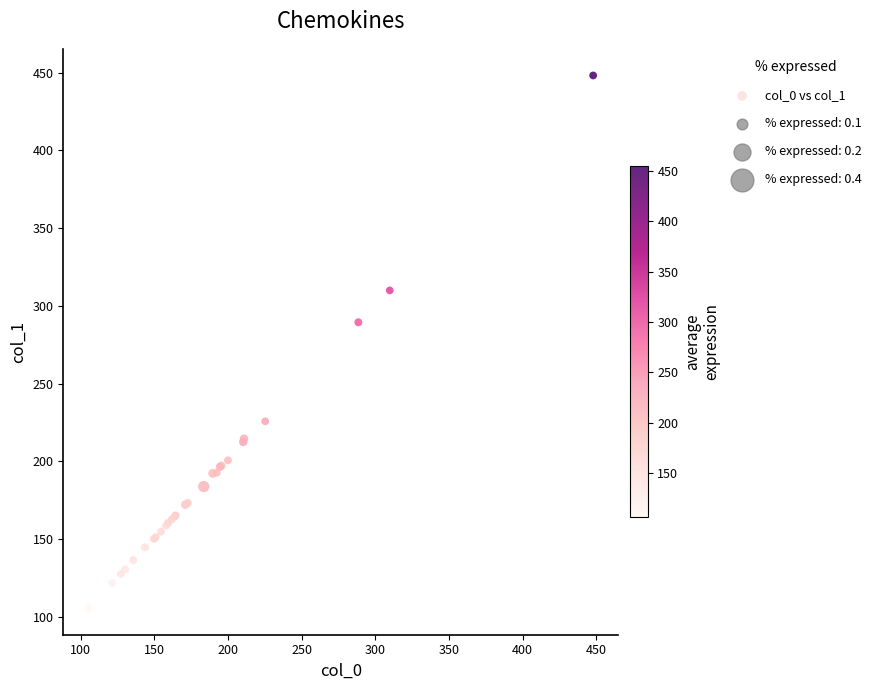

What Y value in the scatter plot is closest to 276?

289.4